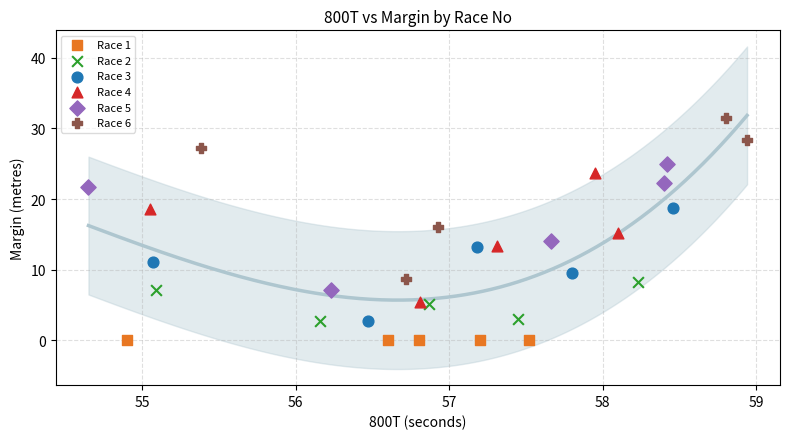

Which series contains the lowest Y value?

Race 1